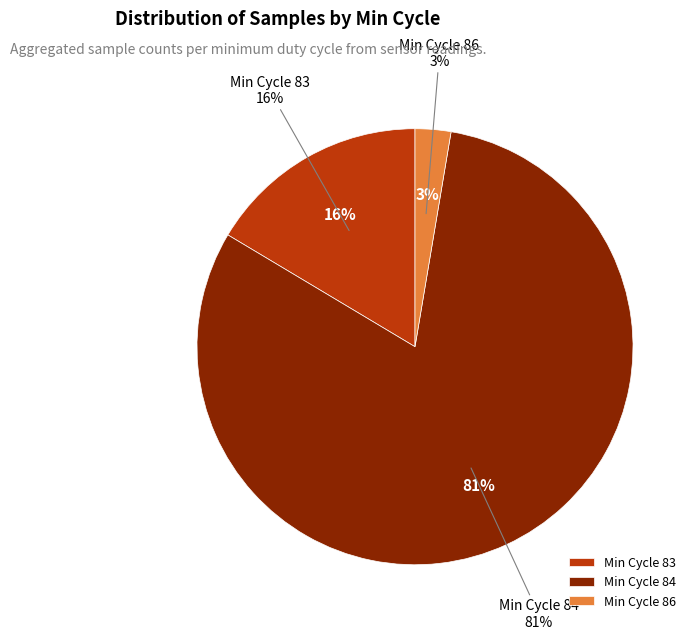

What is the smallest slice in the pie chart?

86